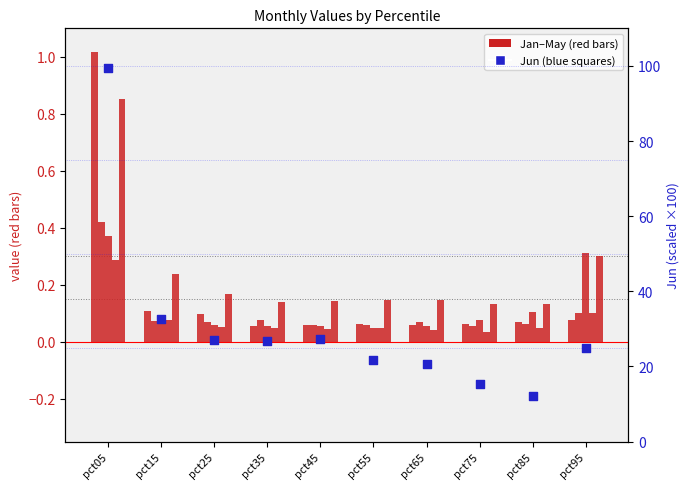

Is the value of Jun at pct55 greater than the value of Jan at pct25?

Yes